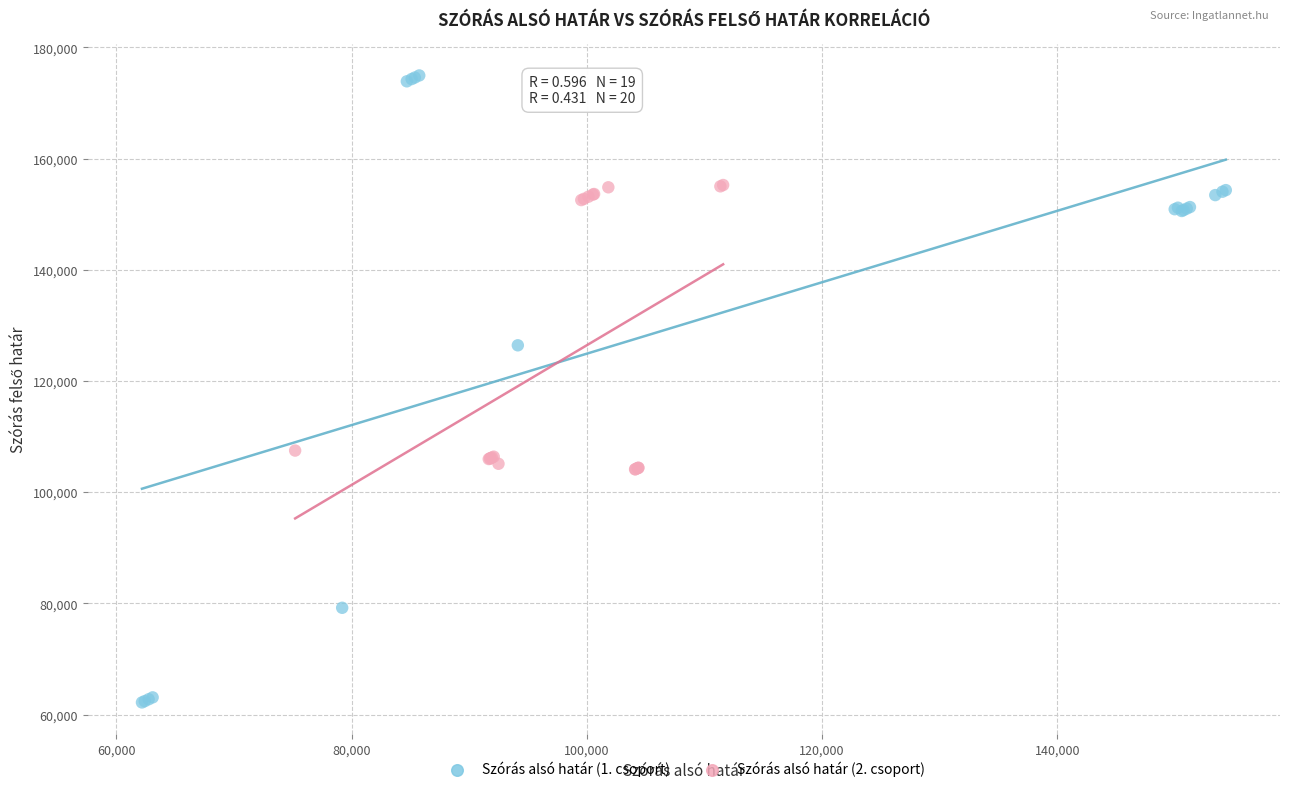

Which series reaches the minimum Y coordinate?

Szórás alsó határ (1. csoport)